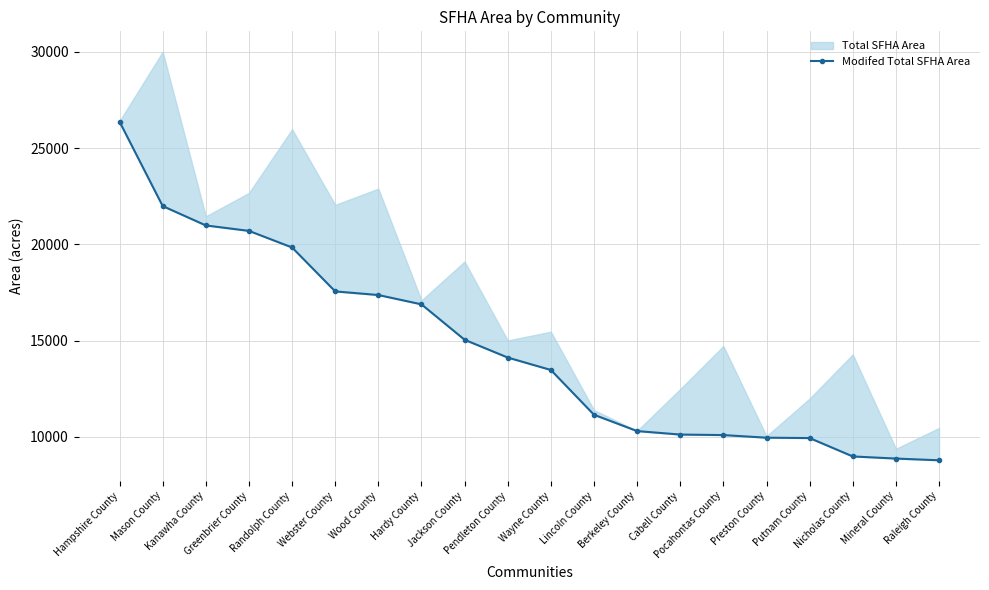

How many categories are shown in the chart?

20